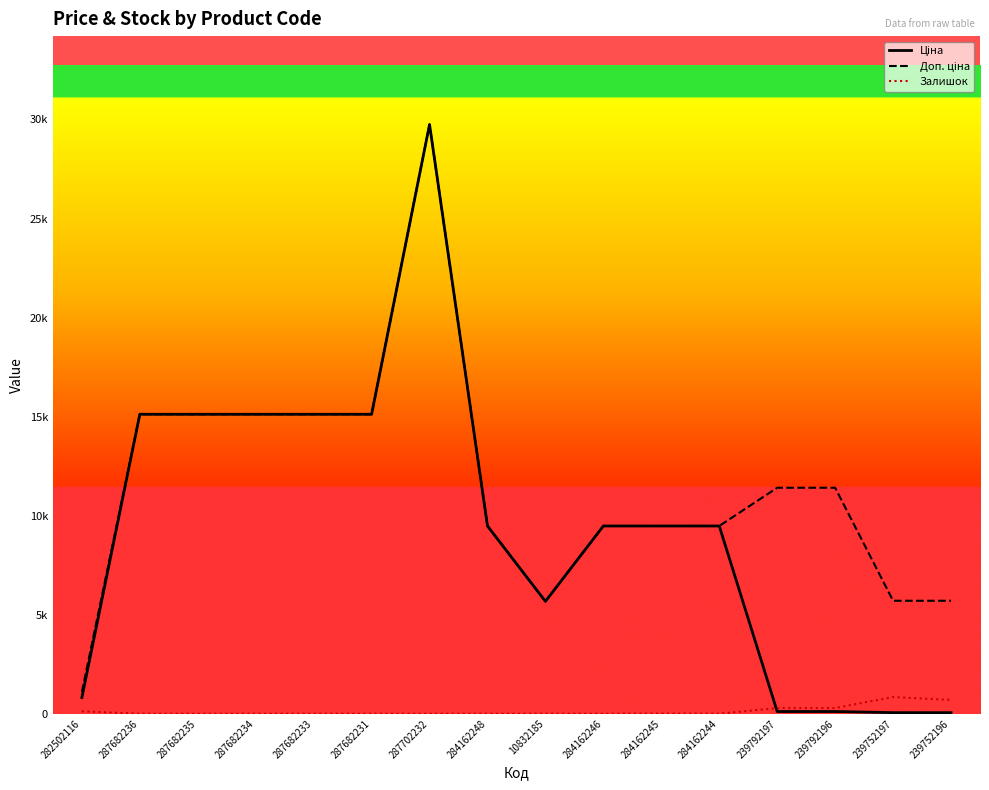

Is this an area chart (filled region under the line)?

No